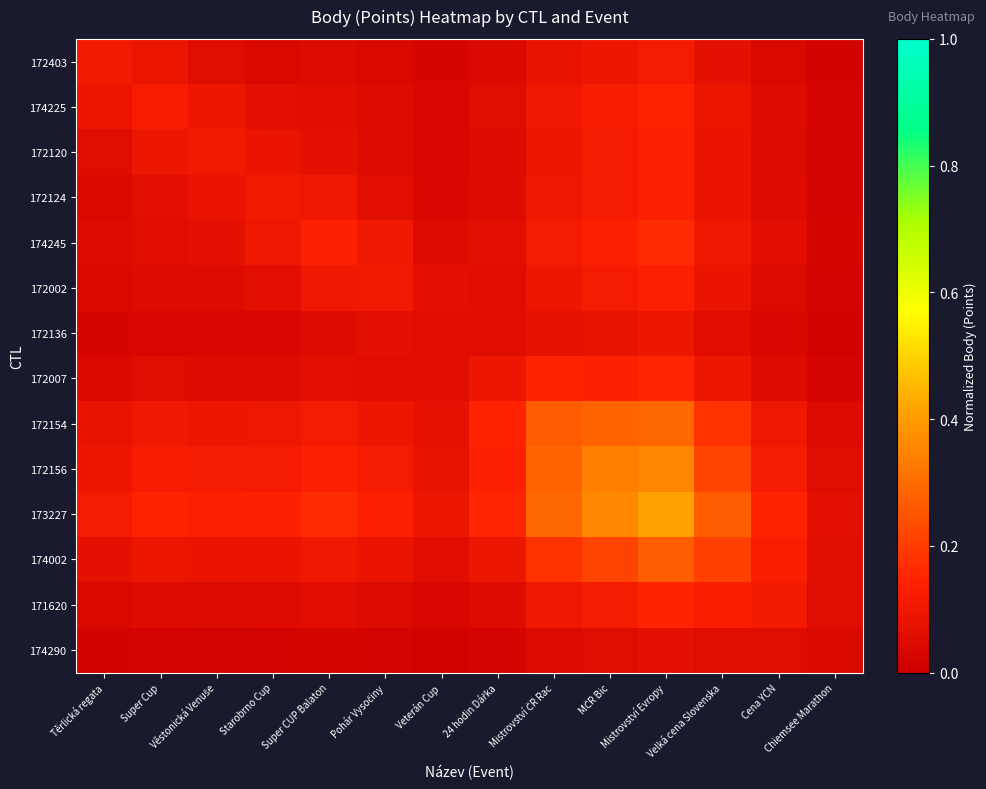

How many data points does each series have?

14